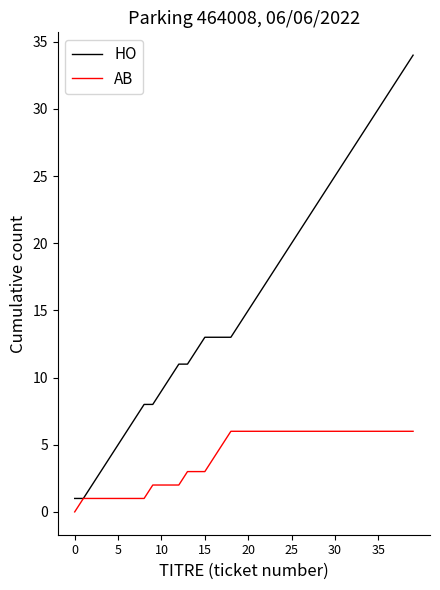

Which series has the largest total across all categories?

HO